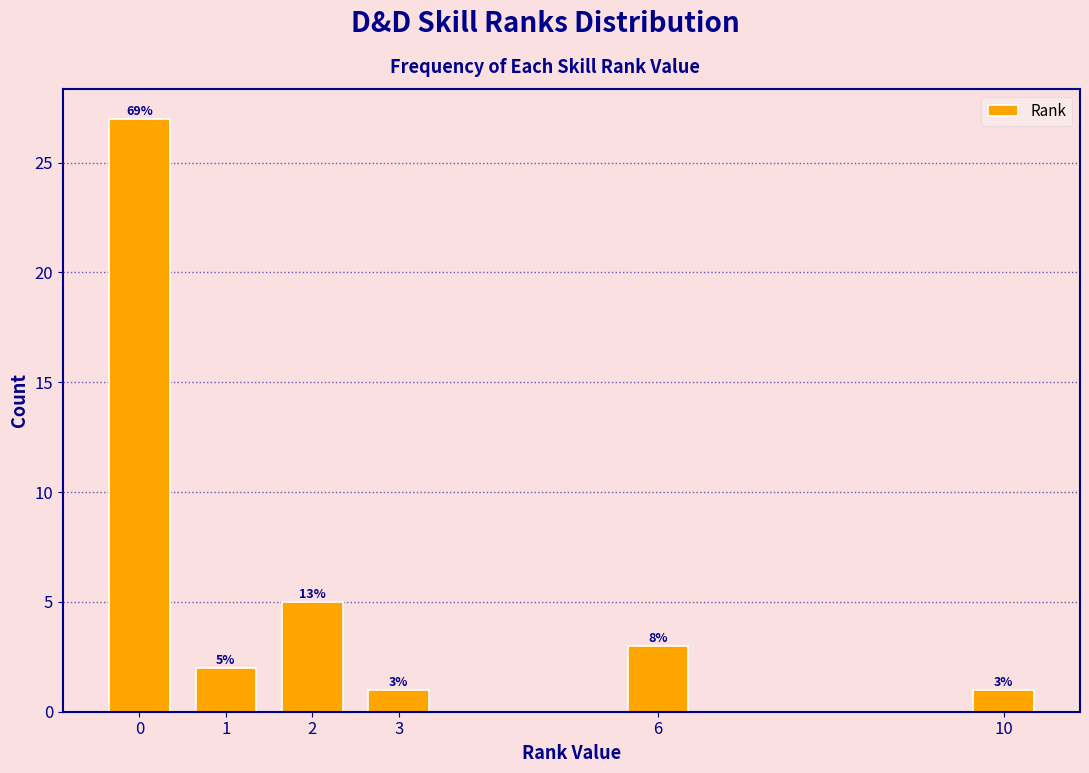

Reading left to right, transcribe all the data shown in this chart.

0=27	1=2	2=5	3=1	6=3	10=1